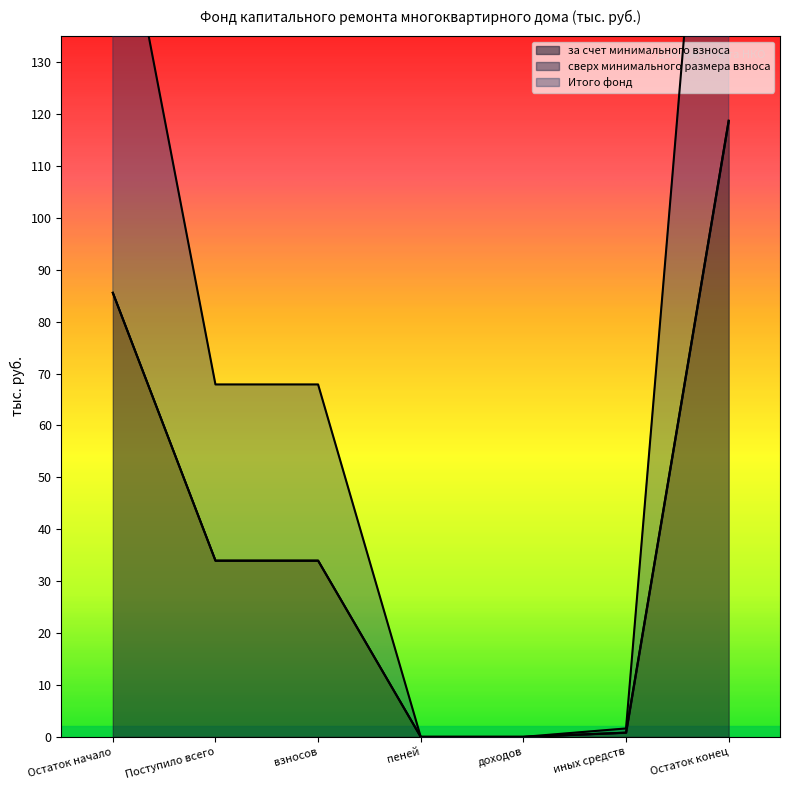

What is the difference between the maximum and minimum values in the Итого фонд series?

118.7